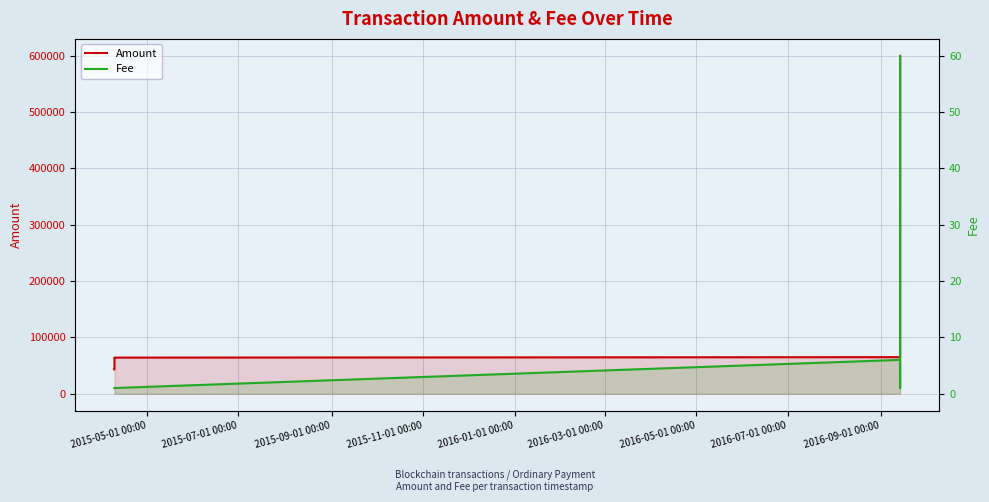

Which has a higher value, 2016-01-01 00:00 or 2016-03-01 00:00?

2016-01-01 00:00